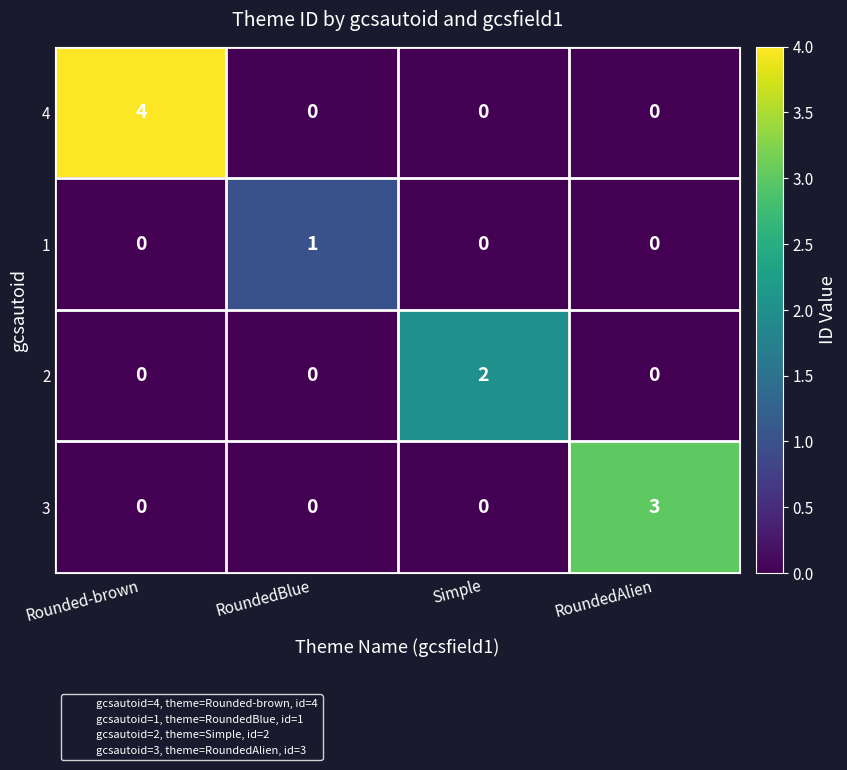

Reading right to left, list all the values displayed in this chart.

4: 0	0	0	4
1: 0	0	1	0
2: 0	2	0	0
3: 3	0	0	0